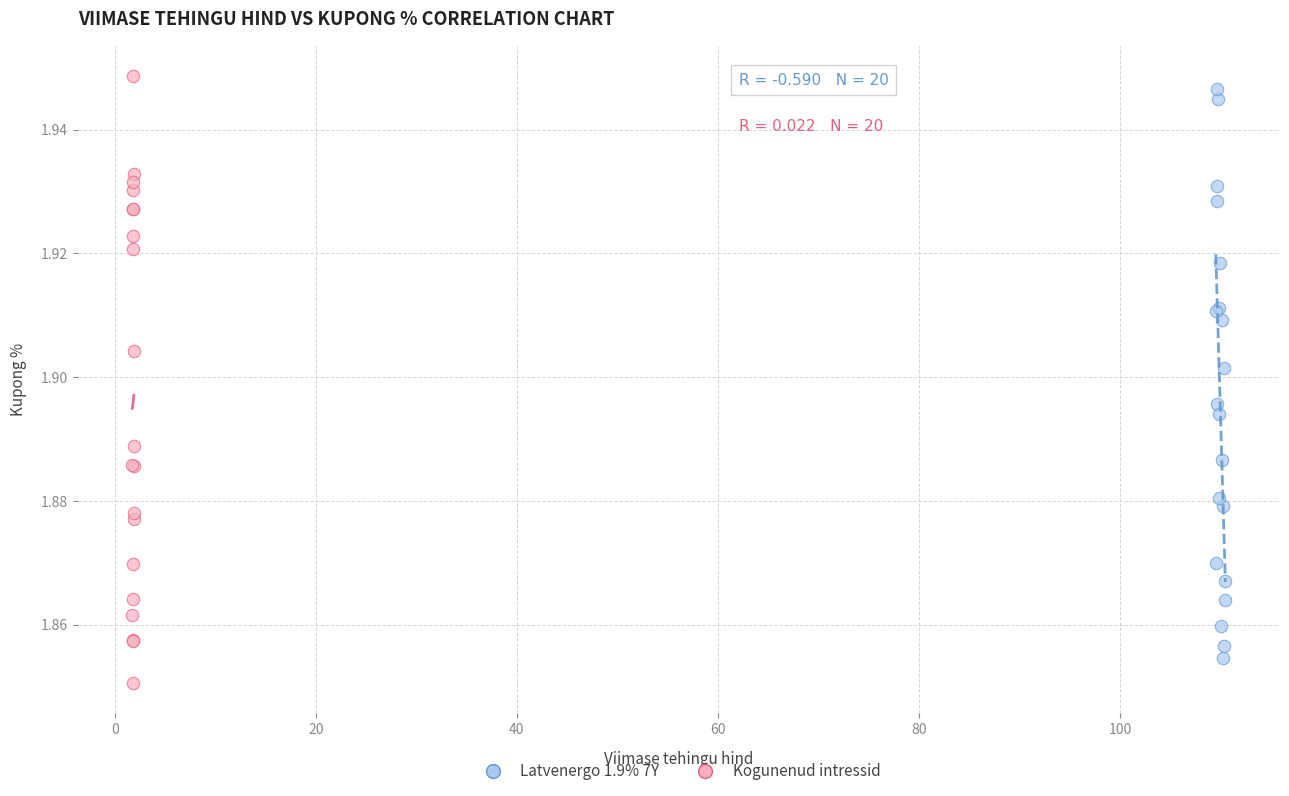

Which series has the widest spread of Y values?

Kogunenud intressid